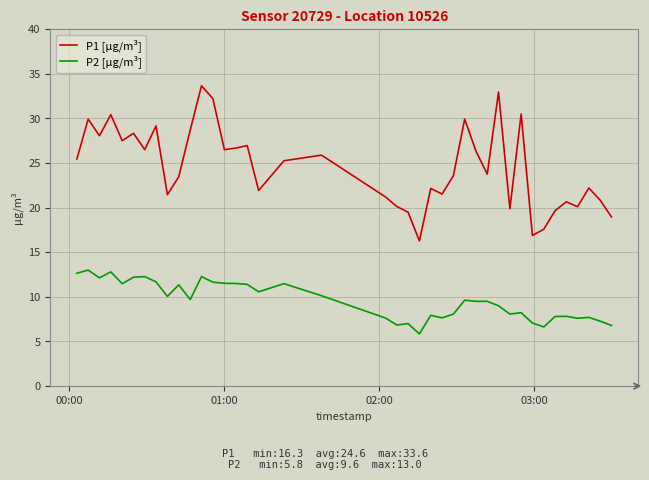

Rank the series by their average value, from highest to lowest.

P1 [µg/m³], P2 [µg/m³]